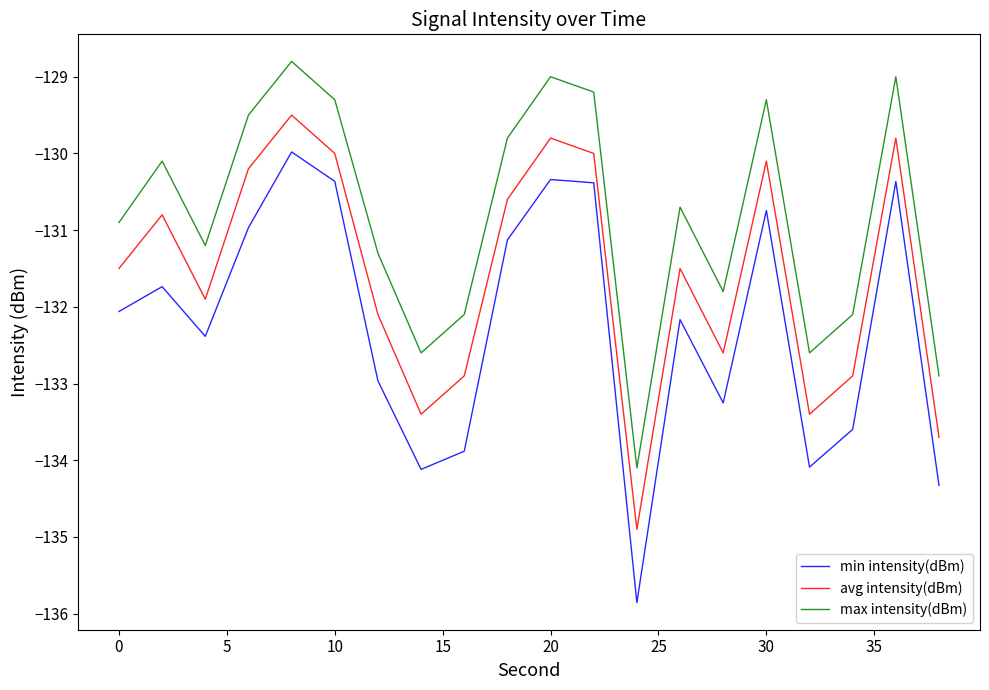

What is the maximum value shown in the chart?

-128.8